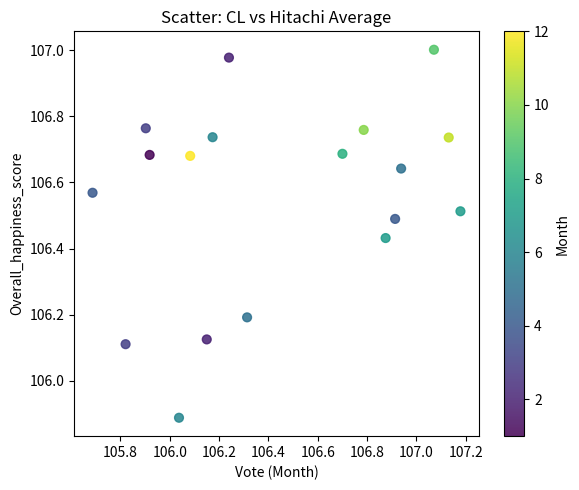

What is the range of Y values (max minus min)?

1.1